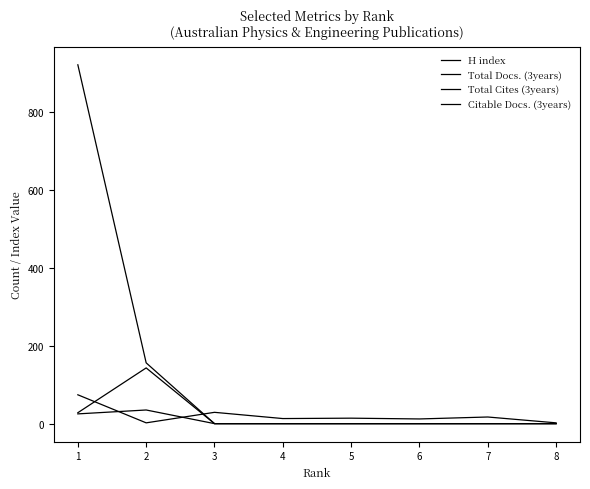

Reading left to right, what are all the values shown in this chart?

H index: 28	143	0	0	0	0	0	0
Total Docs. (3years): 25	35	0	0	0	0	0	0
Total Cites (3years): 921	156	0	0	0	0	0	0
Citable Docs. (3years): 74	2	29	13	14	12	17	2